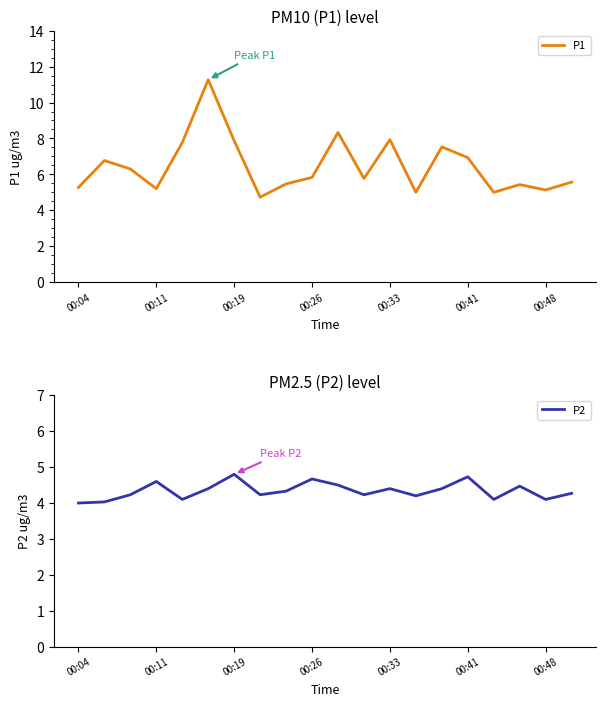

How many data points in P1 are less than 5?

1